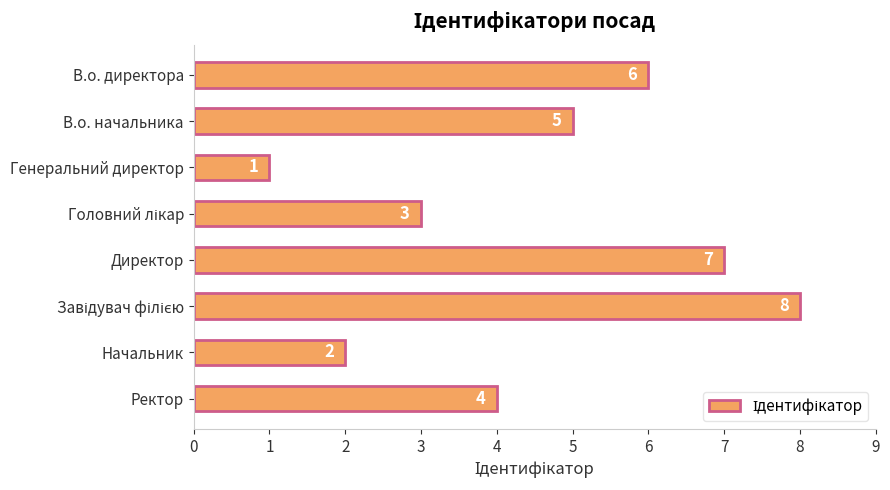

How many bars are there in total?

8